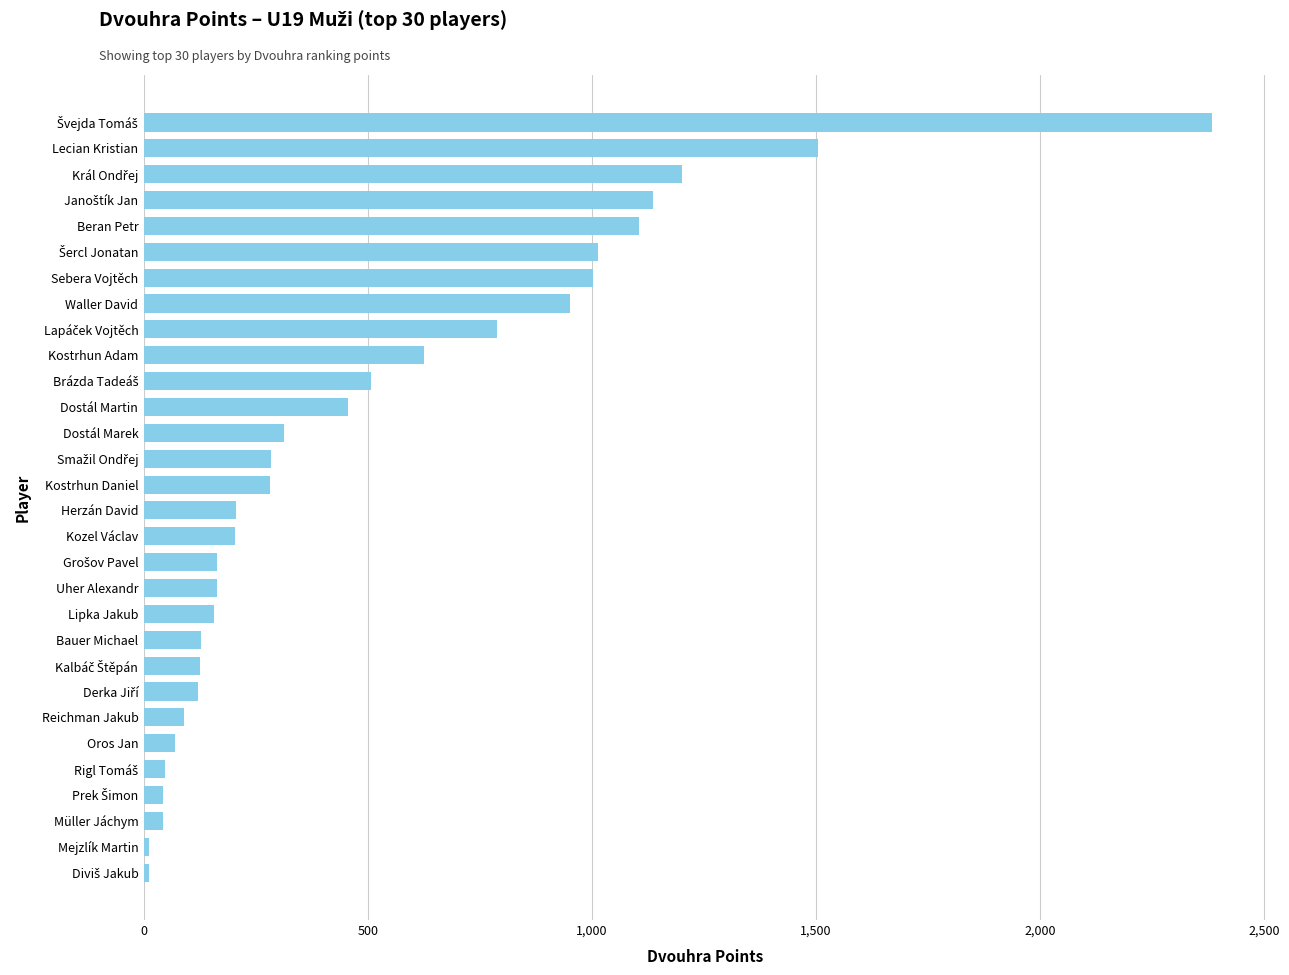

What is the maximum value shown in the chart?

2384